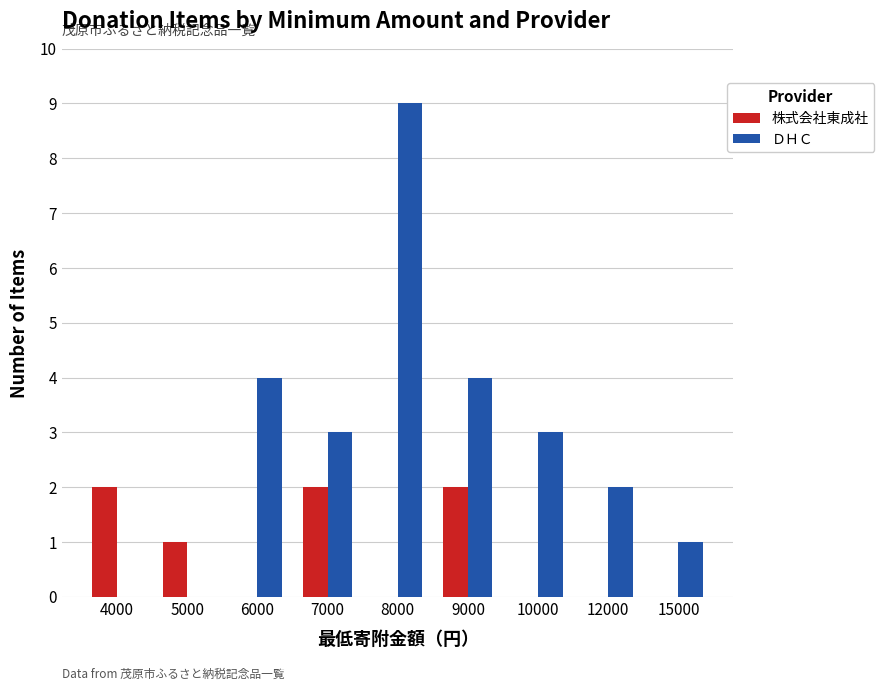

What is the sum of all 株式会社東成社 values?

7